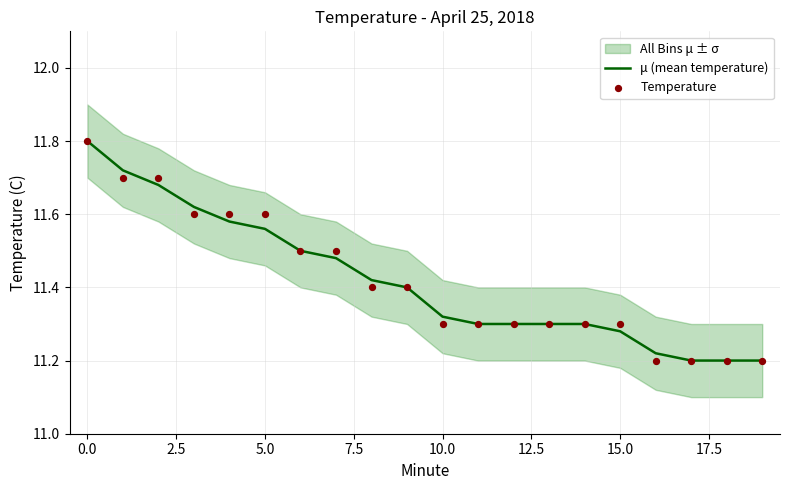

What is the maximum value for μ (mean temperature)?

11.8